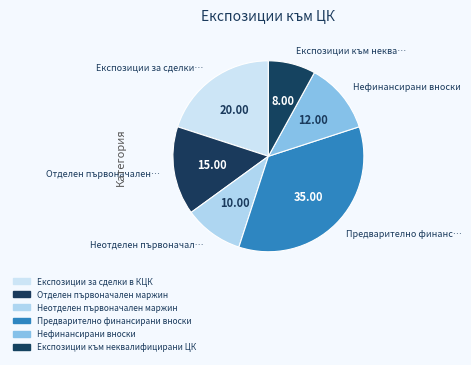

Count the number of slices in the pie.

6